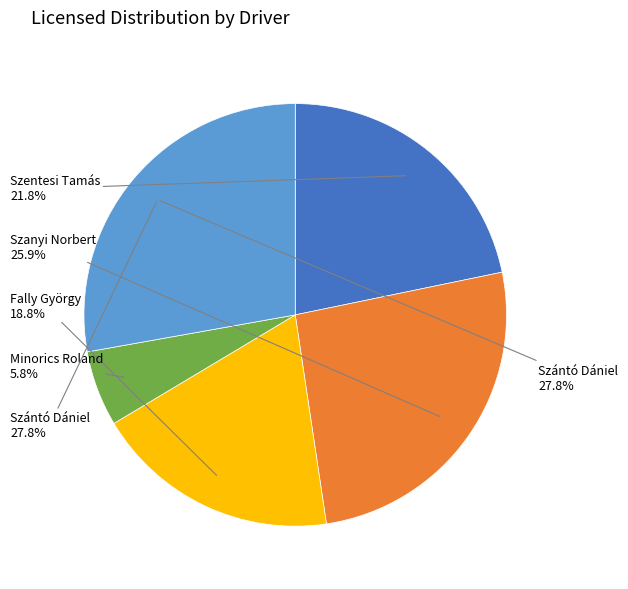

To the nearest percent, what is the combined percentage of Szanyi Norbert and Minorics Roland?

32%